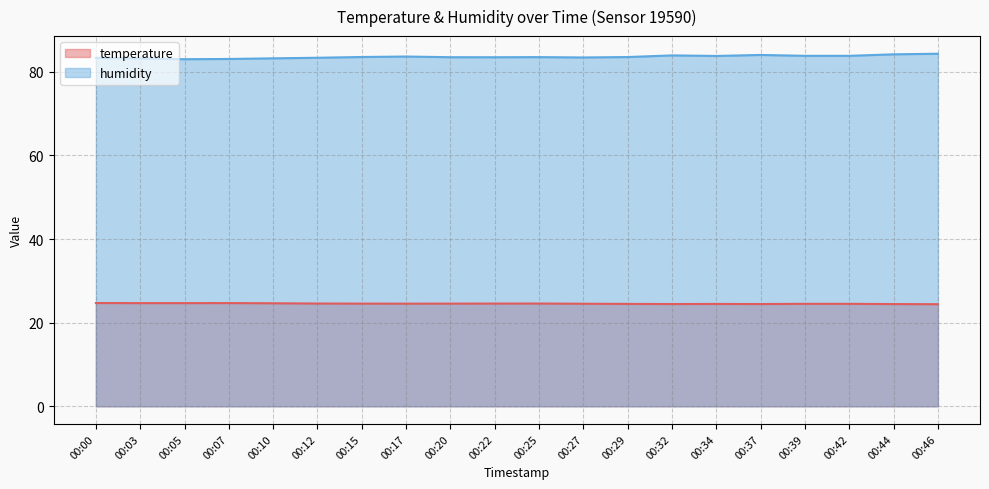

Reading left to right, transcribe all the data shown in this chart.

temperature: 24.7	24.7	24.7	24.7	24.6	24.6	24.6	24.6	24.6	24.6	24.6	24.5	24.5	24.5	24.5	24.5	24.5	24.5	24.4	24.4
humidity: 83.3	83.2	83.0	83.1	83.2	83.4	83.5	83.7	83.5	83.5	83.5	83.4	83.5	83.9	83.8	84.0	83.8	83.8	84.2	84.3